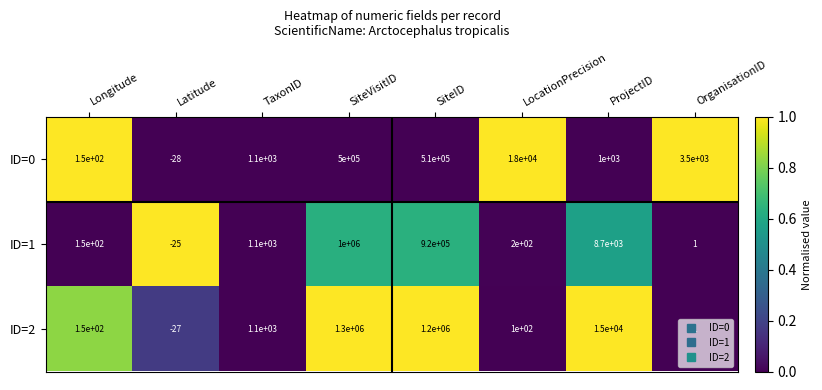

At how many categories does at least one series exceed 0?

7